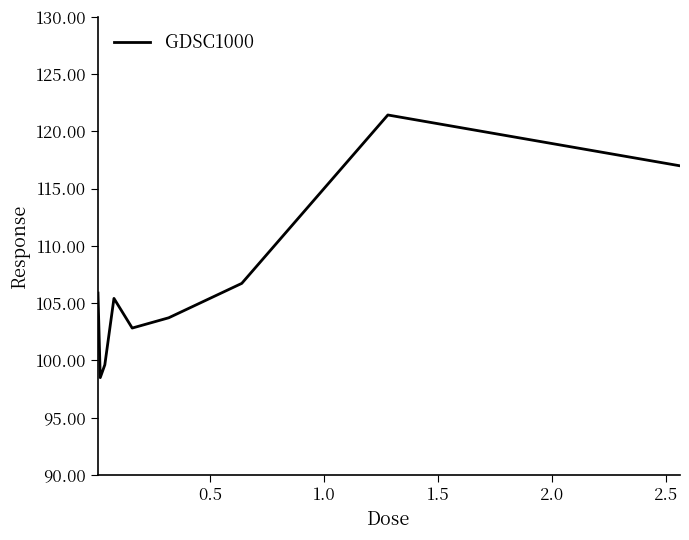

Reading right to left, list all the values displayed in this chart.

117.0	121.4	106.7	103.7	102.8	105.4	99.6	98.5	105.9